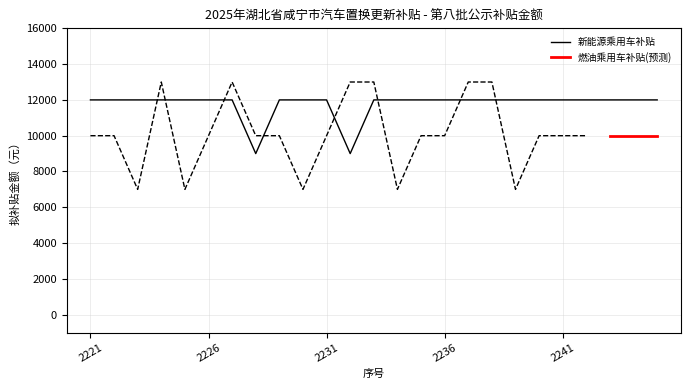

True or false: there are more than 2 points higher than both neighbors.

False